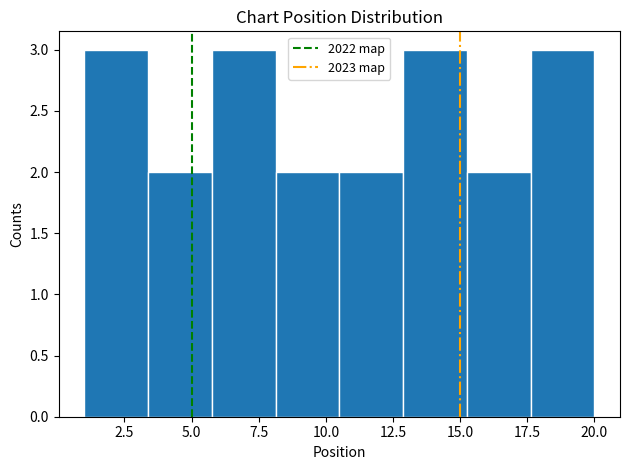

Reading left to right, list every bar in this chart as the range it spans on the x-axis followed by its height. Neither the bar edges nor the heights are printed on the chart, so give them approximately, as read against the axes.

1.0 to 3.5: 3
3.5 to 6.0: 2
6.0 to 8.0: 3
8.0 to 10.5: 2
10.5 to 13.0: 2
13.0 to 15.5: 3
15.5 to 17.5: 2
17.5 to 20.0: 3